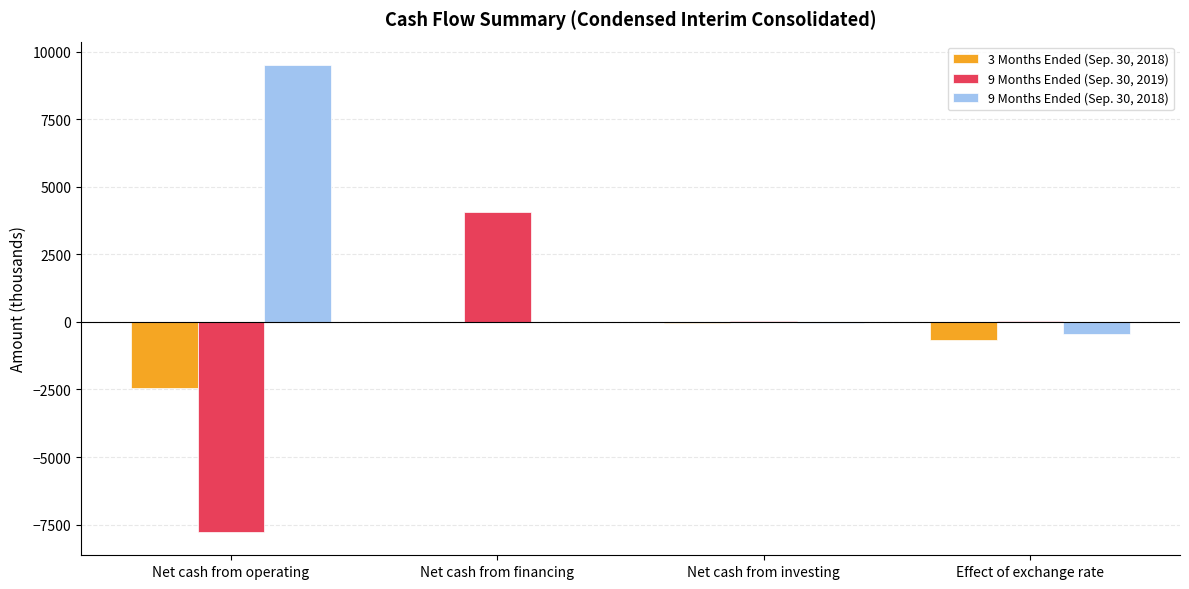

Which series has the largest range (max minus min)?

9 Months Ended (Sep. 30, 2019)